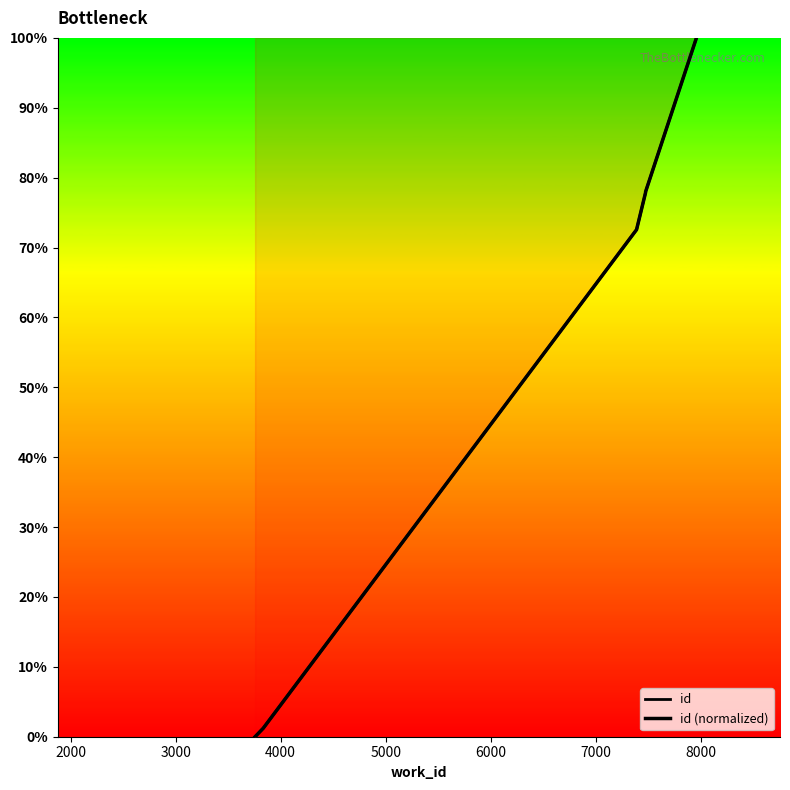

True or false: id (normalized) and id cross at least once.

False